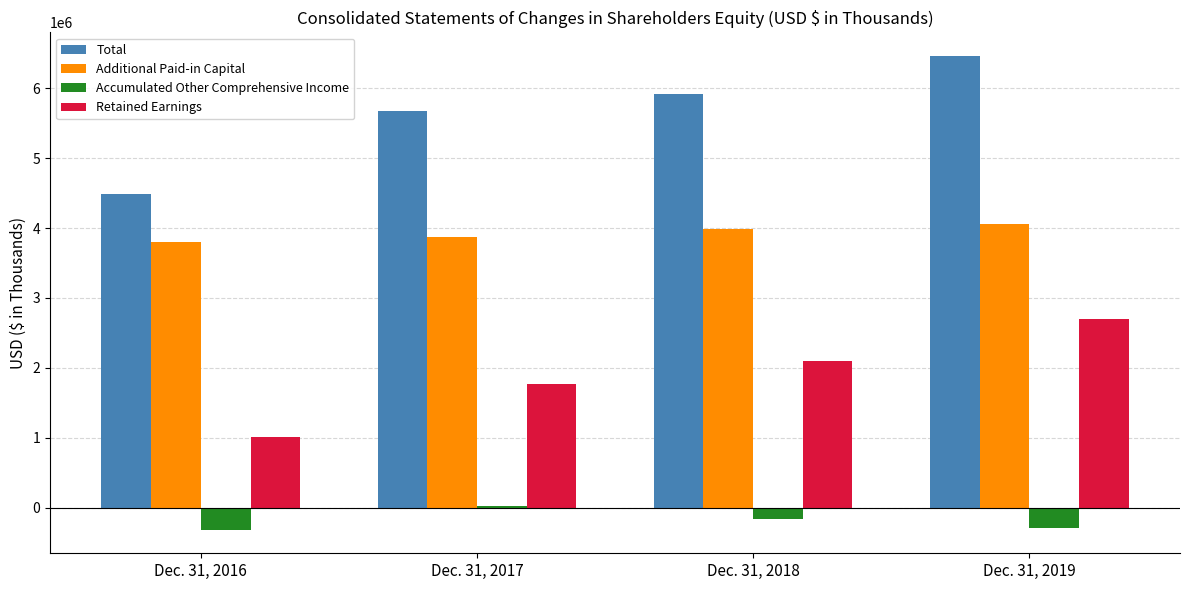

What is the difference between the highest and lowest values at Dec. 31, 2019?

6759003